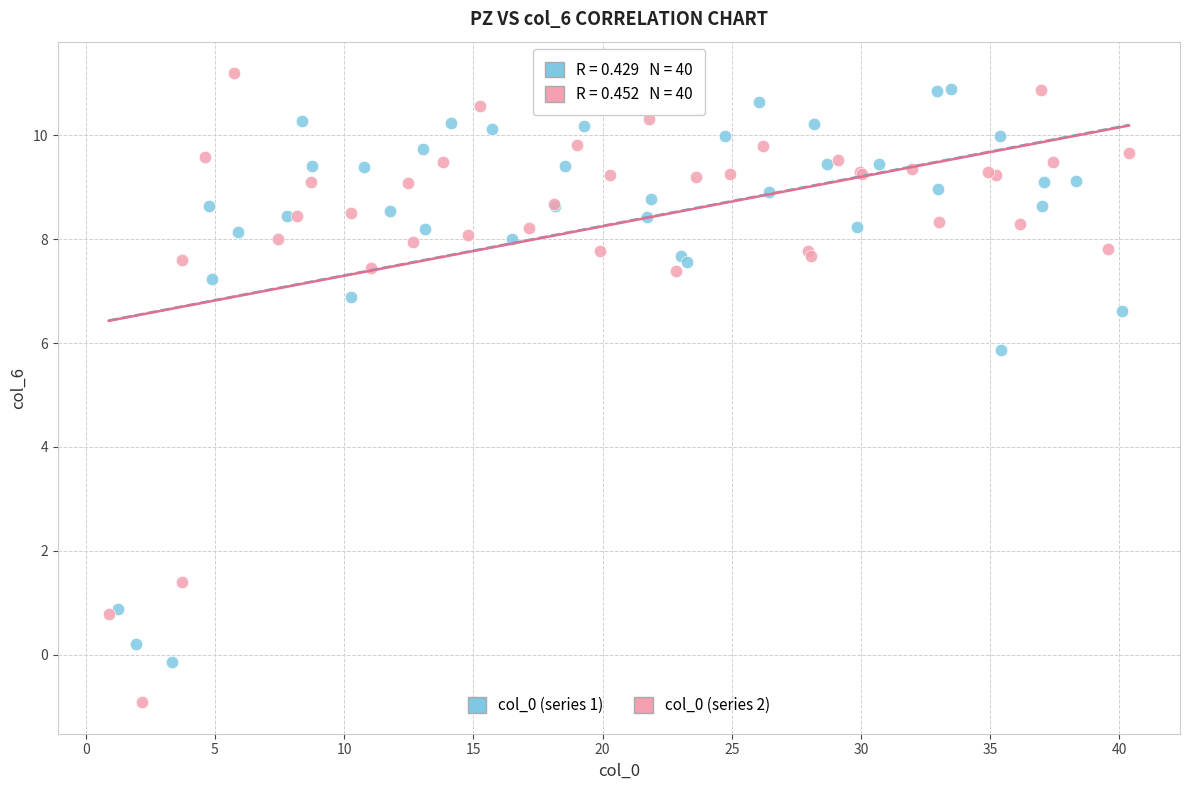

What are all the series names shown in the legend?

col_0 (series 1), col_0 (series 2)